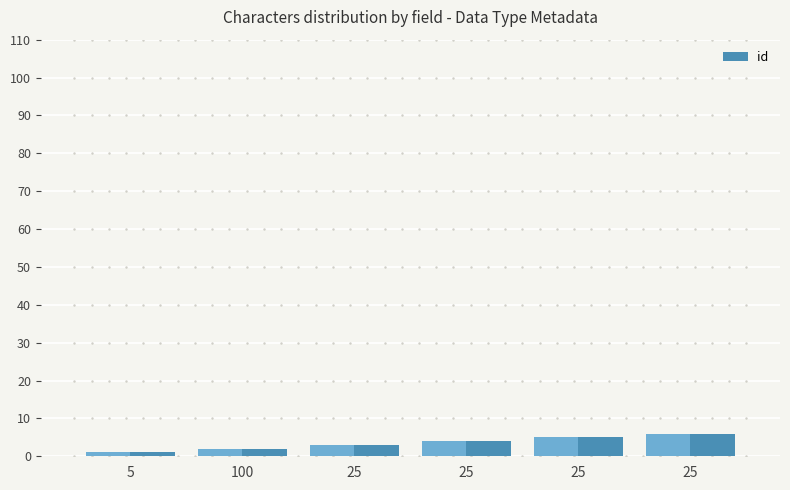

How many data points are less than 4?

3